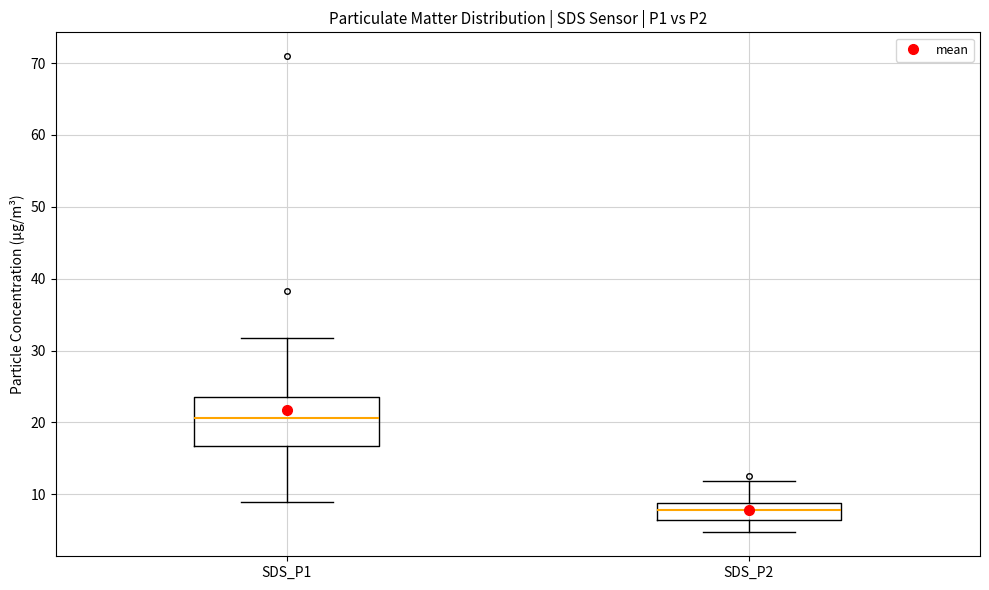

Reading left to right, transcribe this box plot: for each box, give where its median line is, the range the box spans, and where its two whiskers end, as read against the y-axis. The values are not printed on the chart, so give them approximately, as read against the axis.

SDS_P1: median 21, box 17 to 24, whiskers 9 to 32
SDS_P2: median 8, box 6 to 9, whiskers 5 to 12